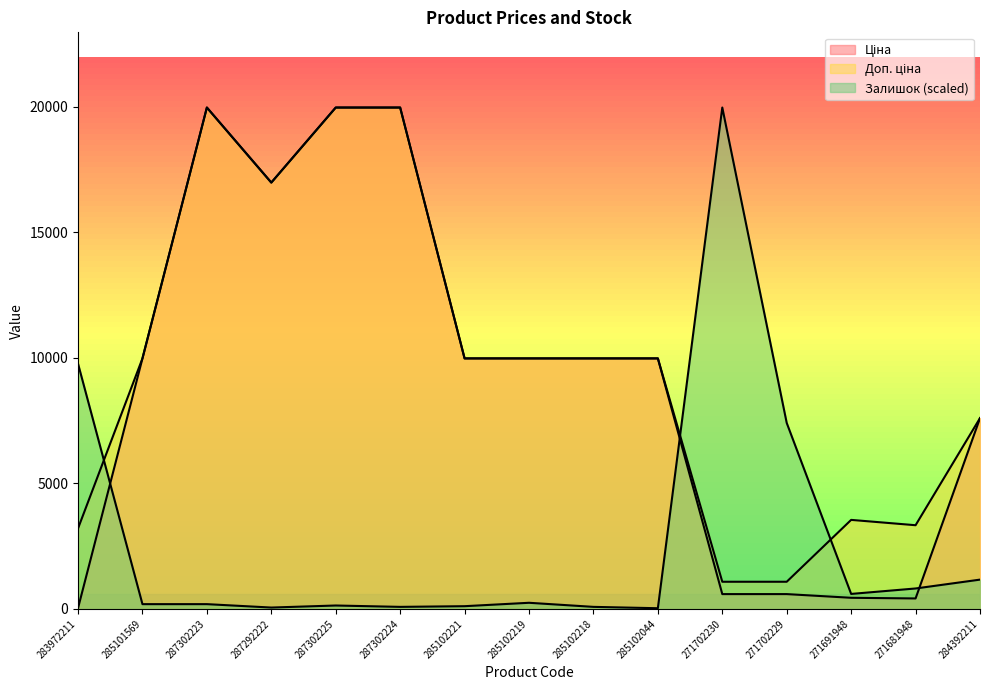

At which label does Залишок reach its minimum?

285102044